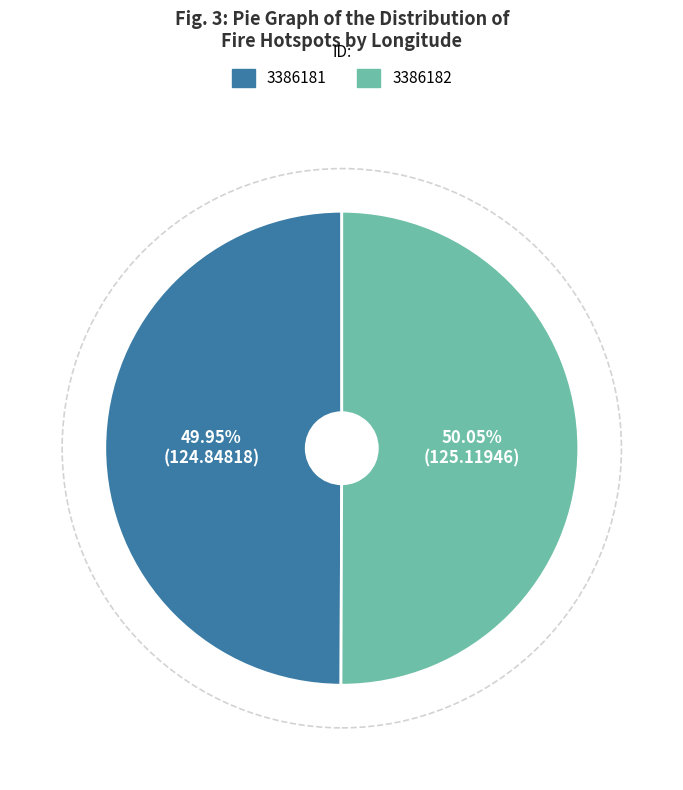

To the nearest percent, what is the average slice percentage?

50%